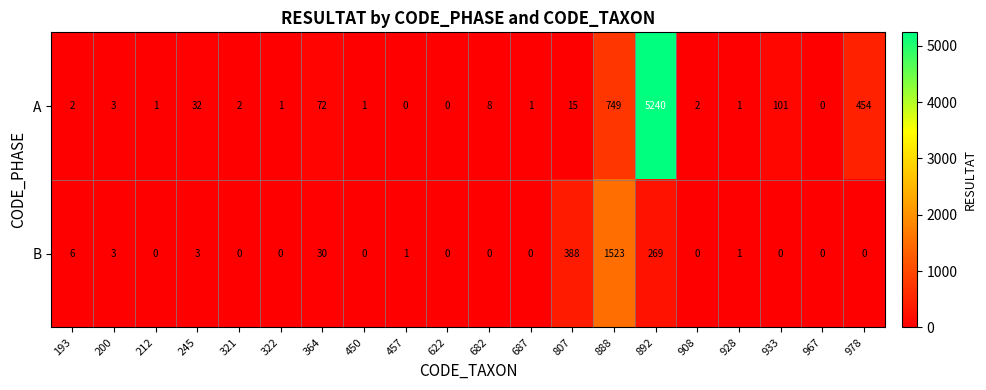

True or false: B has a value of 3 at 200.

True